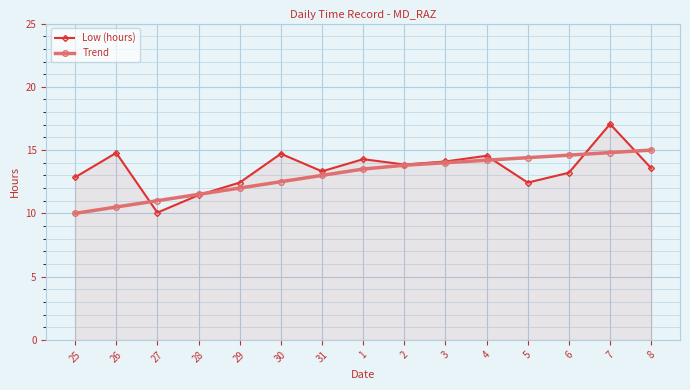

How many lines are shown in the chart?

2